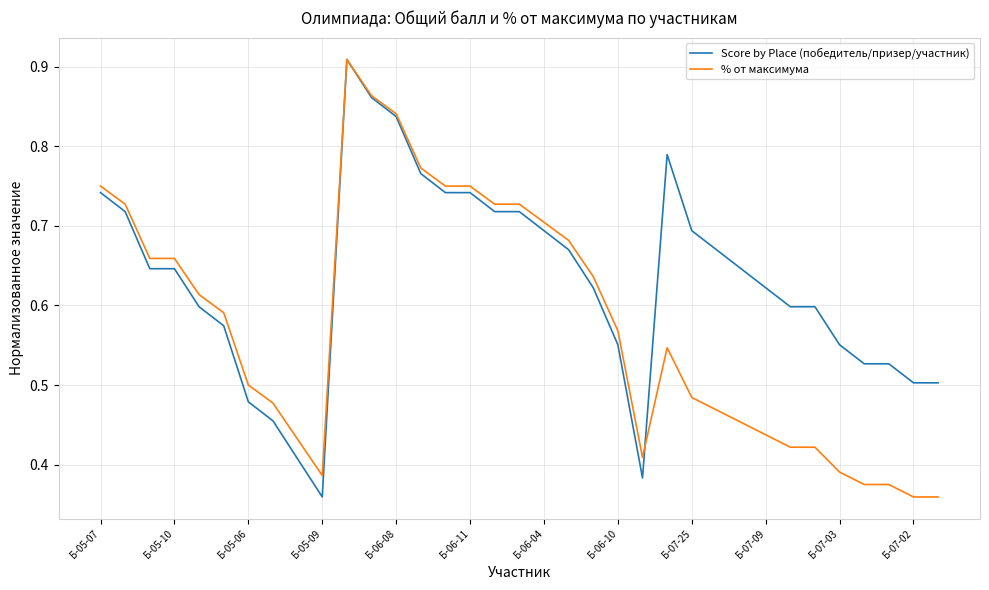

Which series has the largest total across all categories?

Score by Place (победитель/призер/участник)